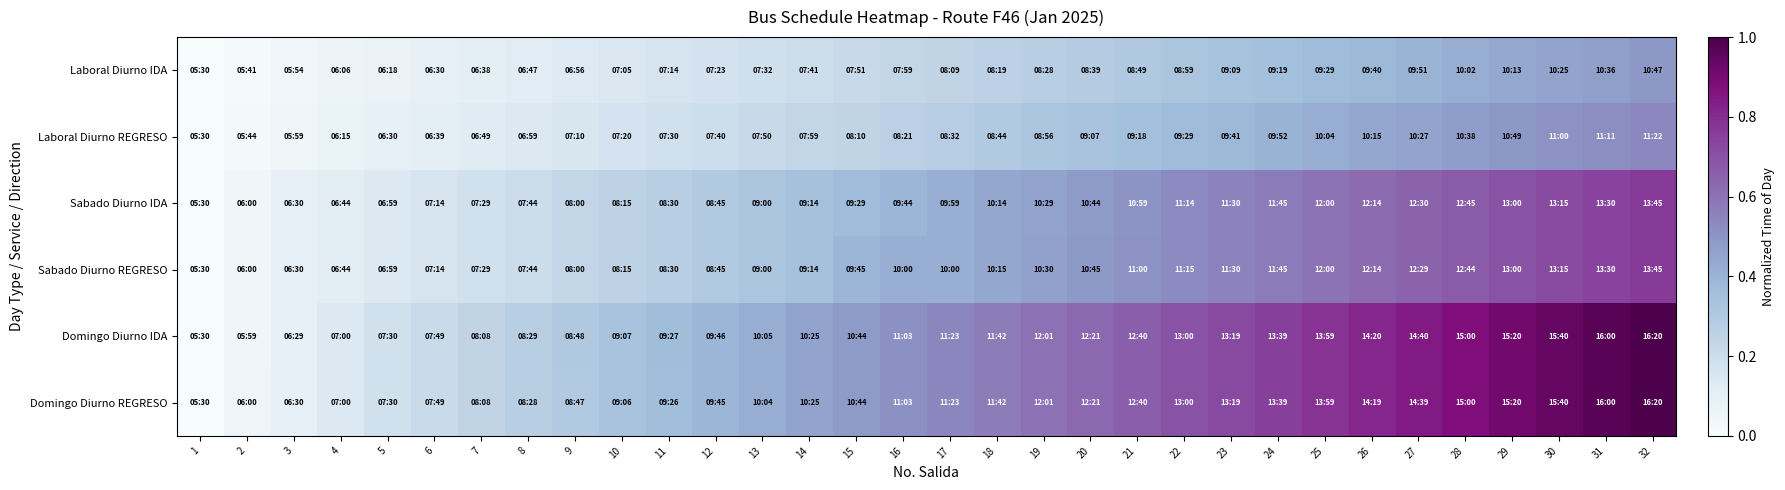

Between 17 and 21, which series saw the biggest shift?

Domingo Diurno IDA